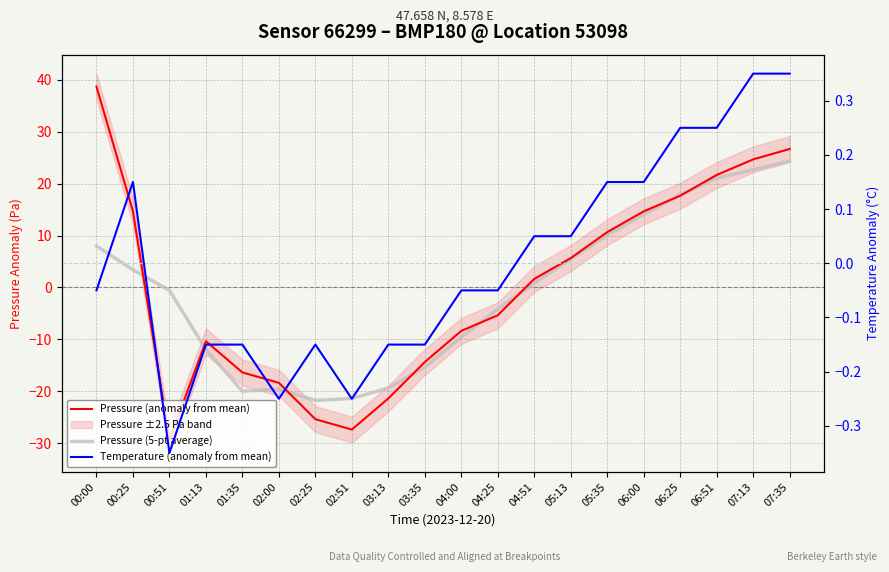

Is it true that Pressure (5-pt average) equals -12.7 at 02:00?

False